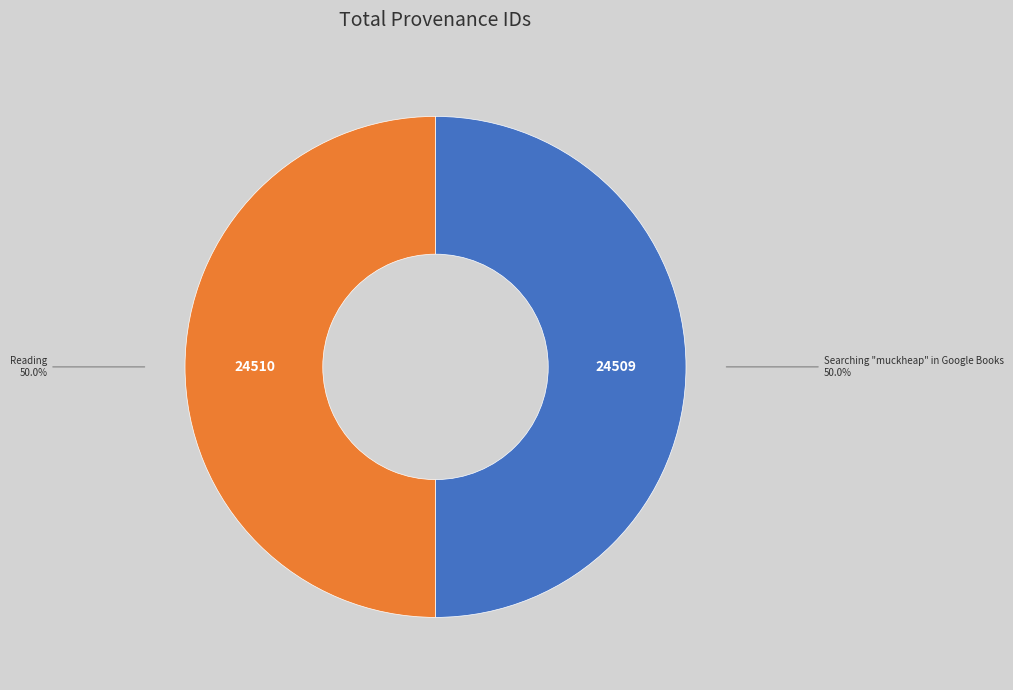

What is the ratio of the value at Reading to the value at Searching "muckheap" in Google Books?

1.0